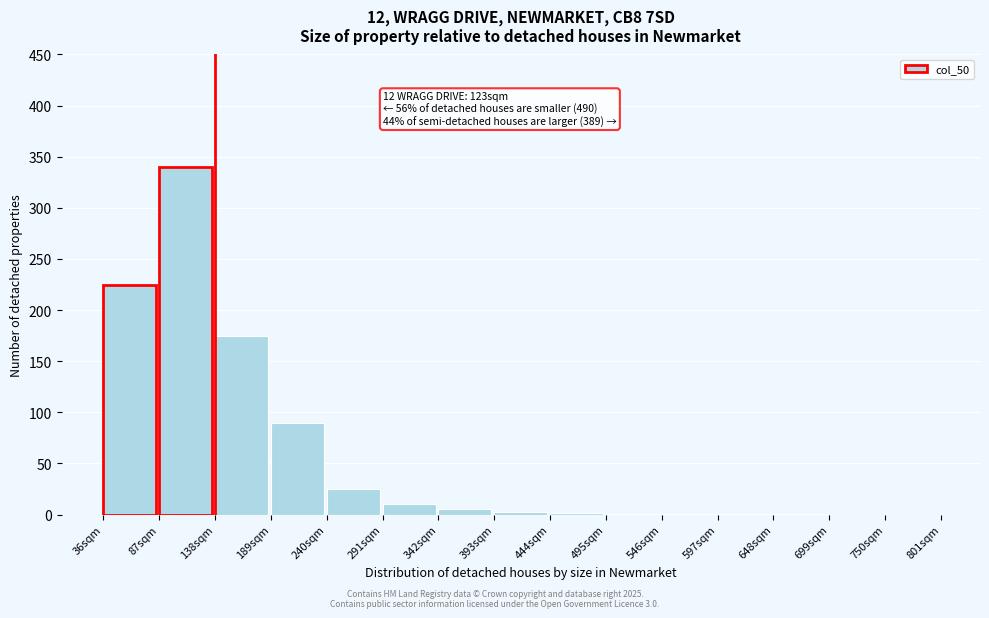

What is the change in value from 87sqm to 189sqm?

-250